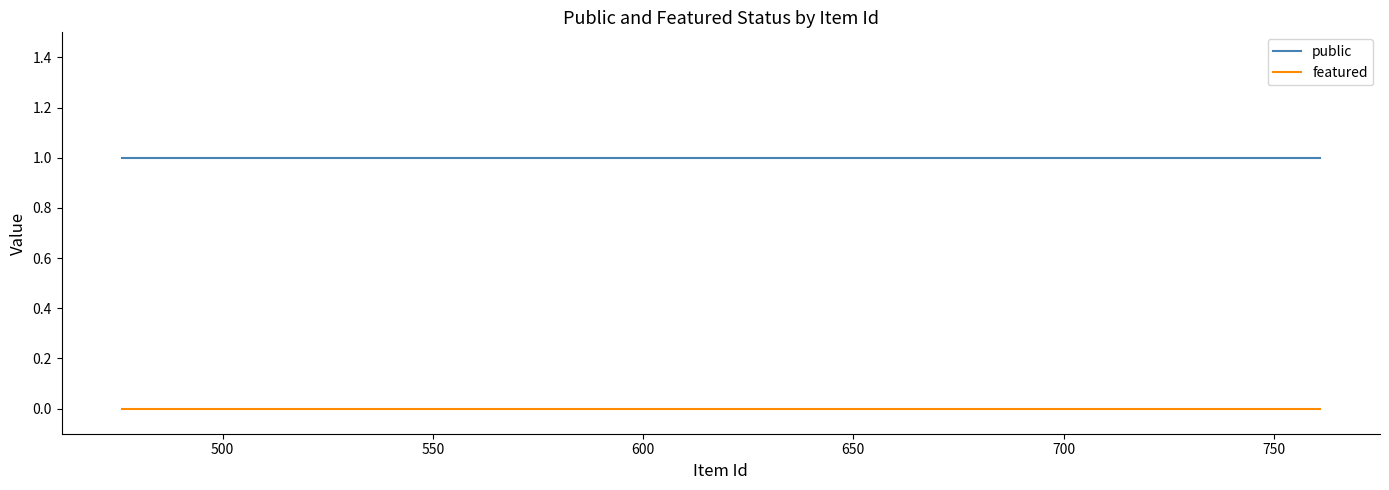

True or false: featured and public intersect in this chart.

False